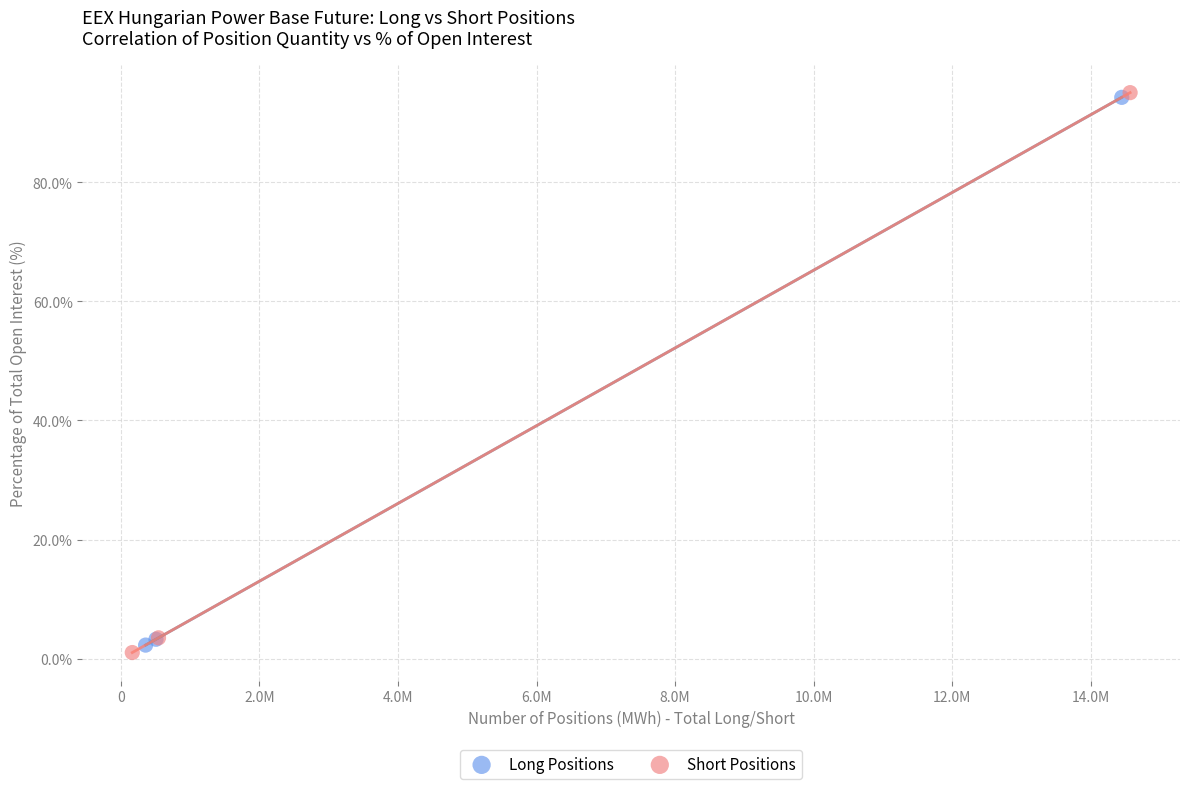

Which series has the widest spread of Y values?

Short Positions